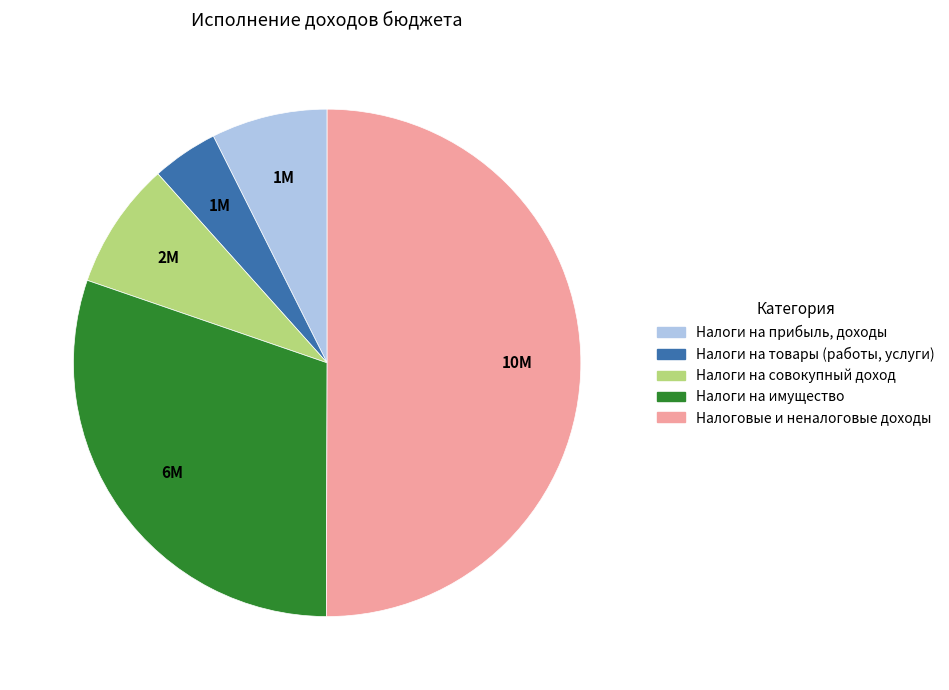

True or false: Налоговые и неналоговые доходы accounts for 50% of the total.

True